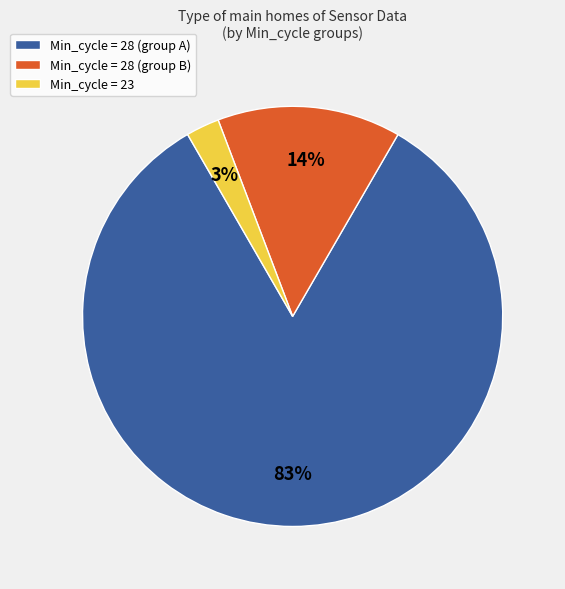

Is there any slice that represents more than half of the pie?

Yes